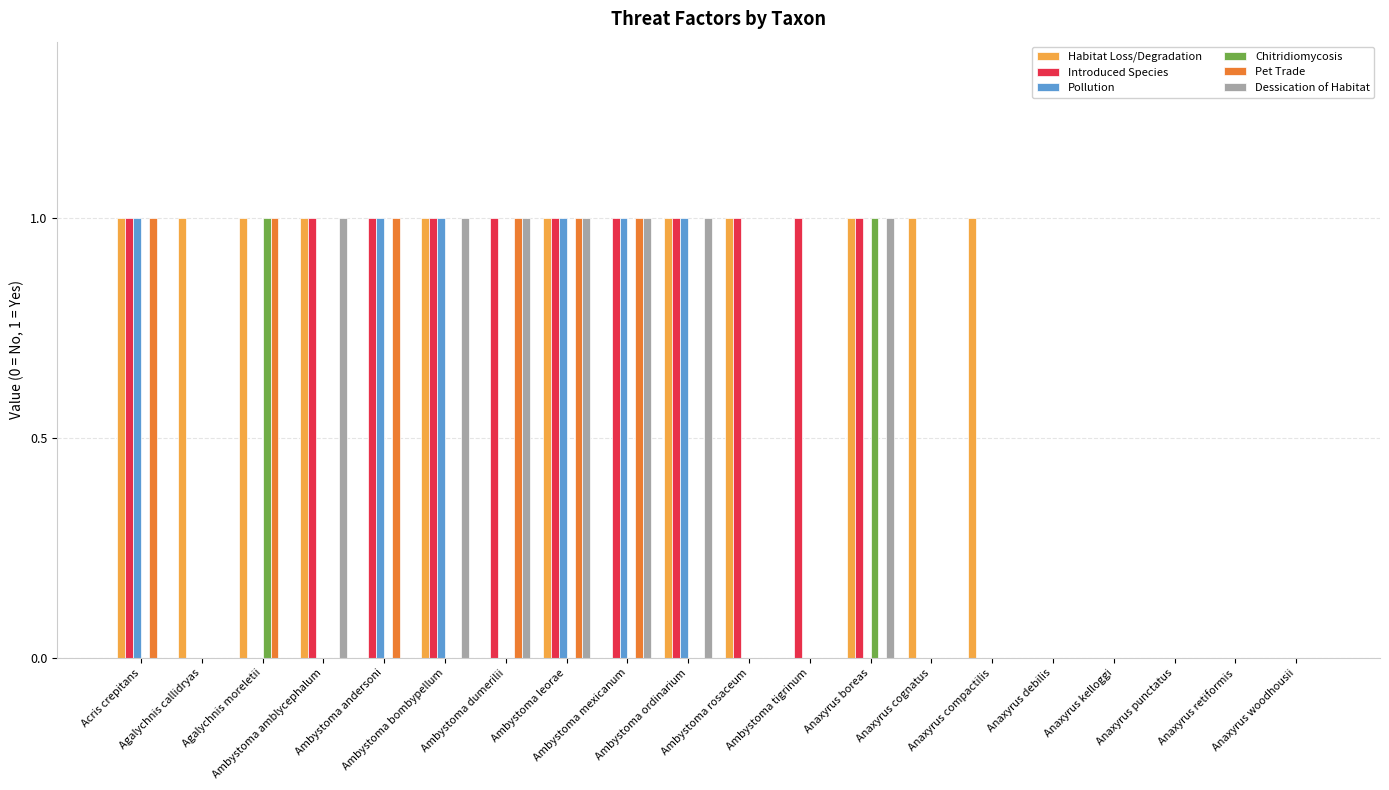

Count the number of categories in the chart.

20